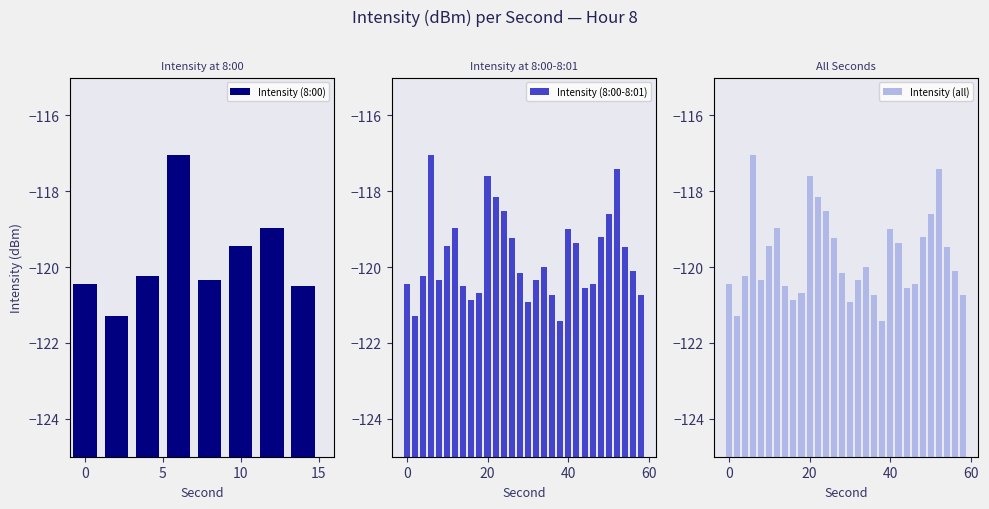

Are the bars horizontal?

No